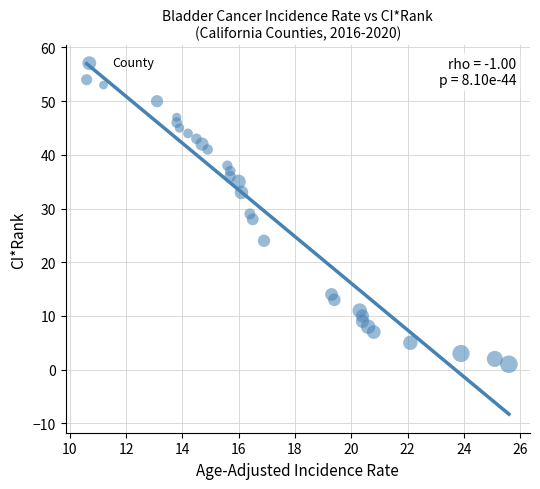

What is the range of Y values (max minus min)?

53